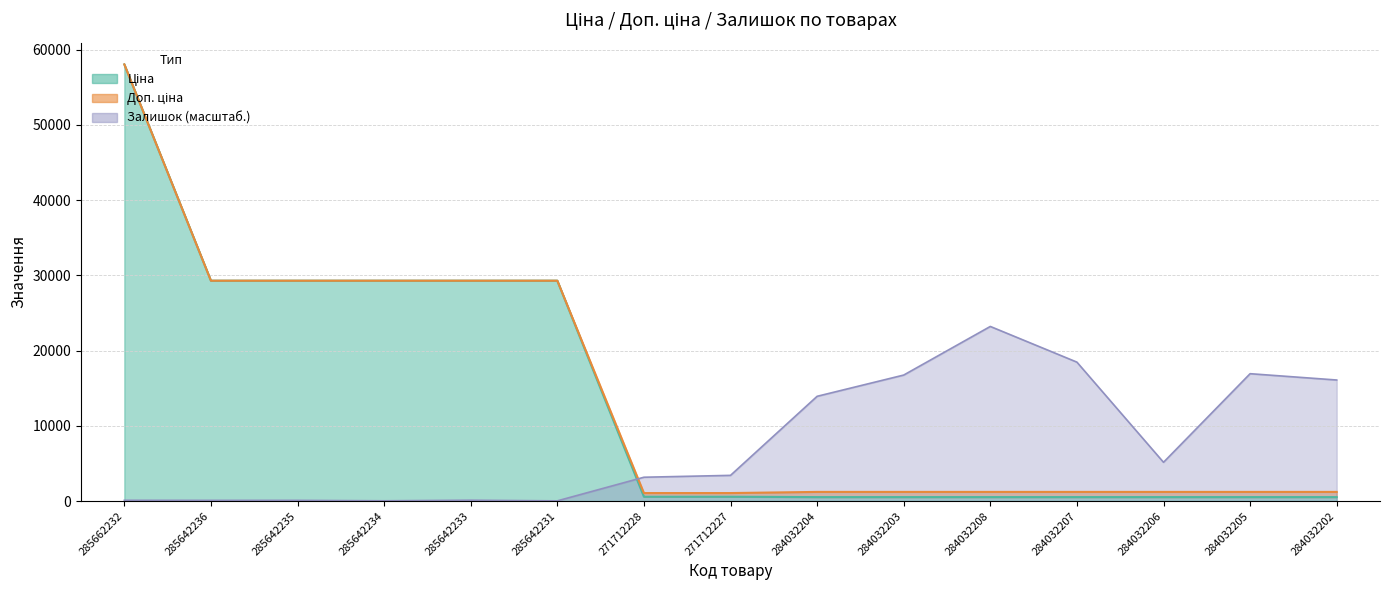

What is the value of the Доп. ціна point at the 2nd from the left?

29294.9